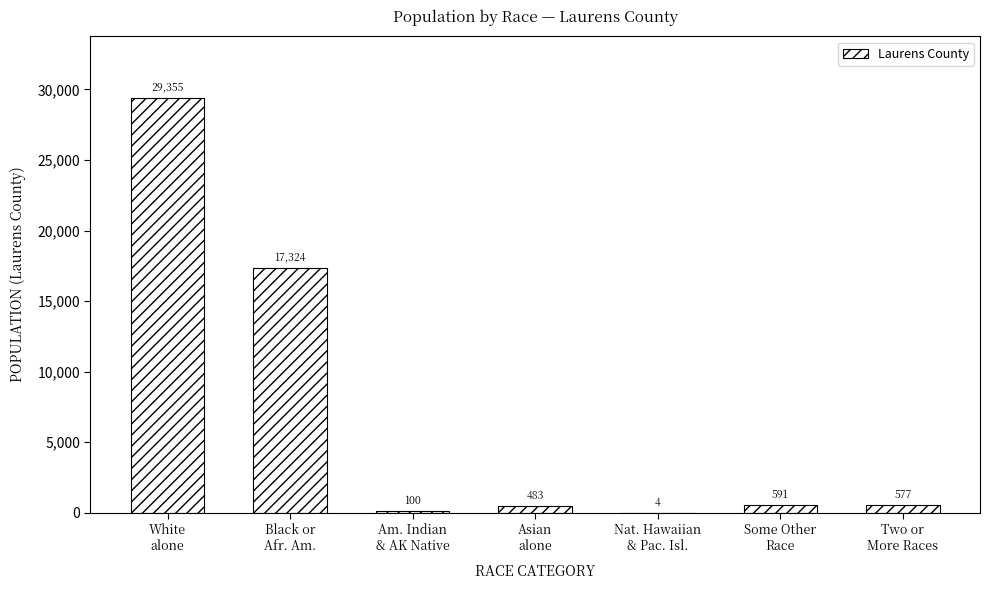

What is the greatest value displayed?

29355